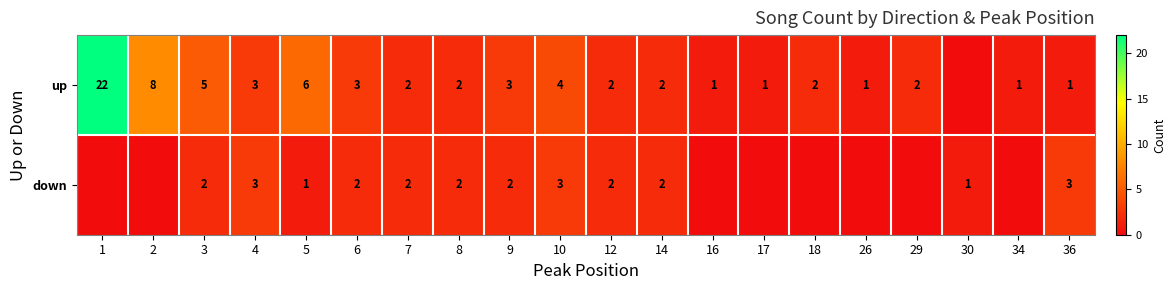

Is it true that down equals 2 at 4?

False